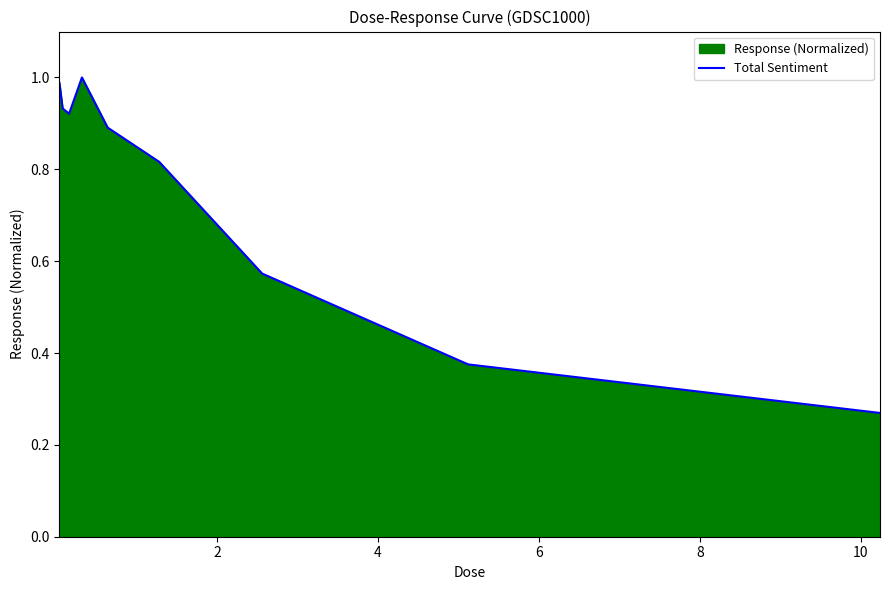

Does the chart display data point markers on the line(s)?

No